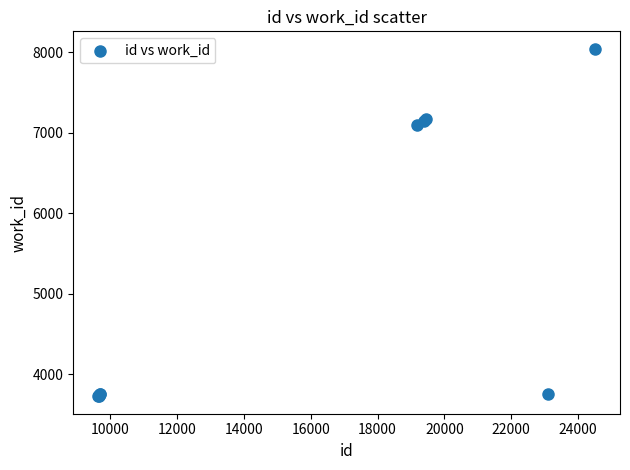

What Y value in the scatter plot is closest to 5883?

7097